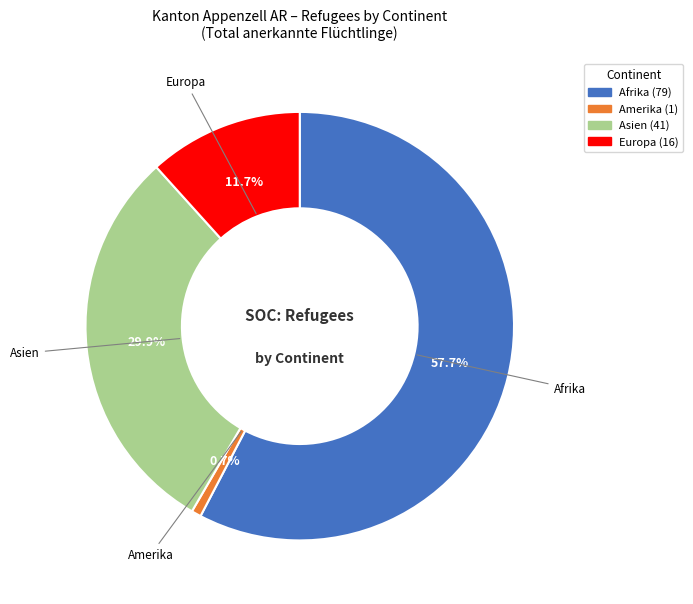

Do Afrika and Europa together represent more than half of the pie?

Yes